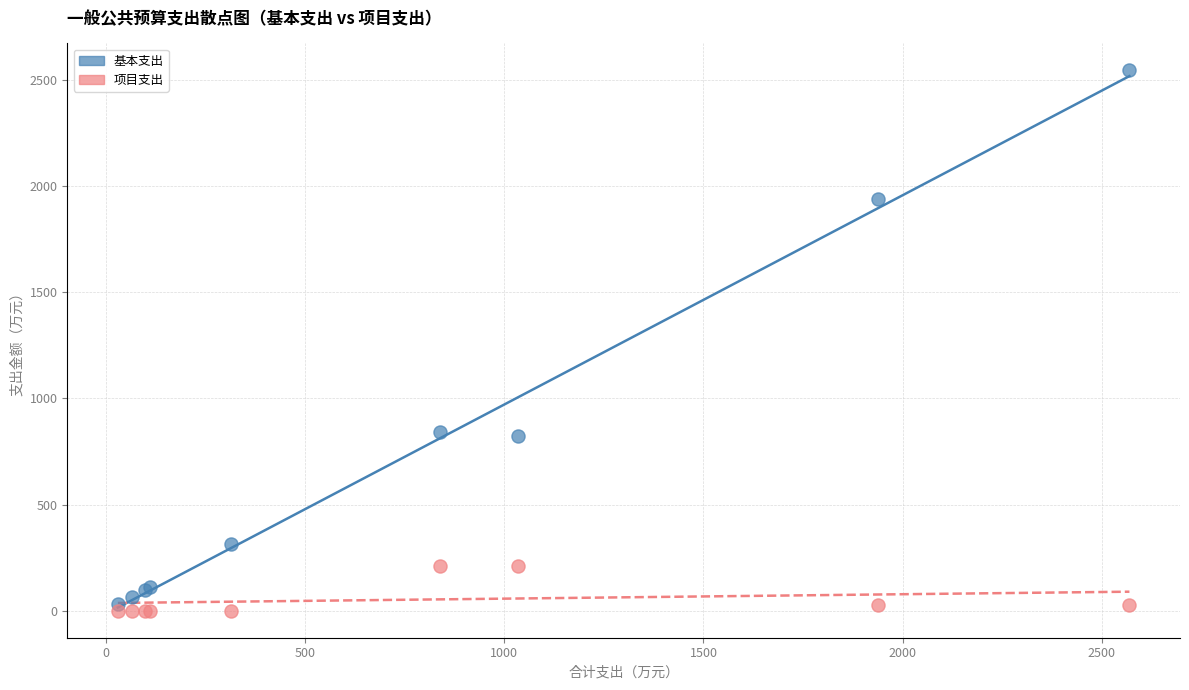

Which series contains the highest Y value?

基本支出